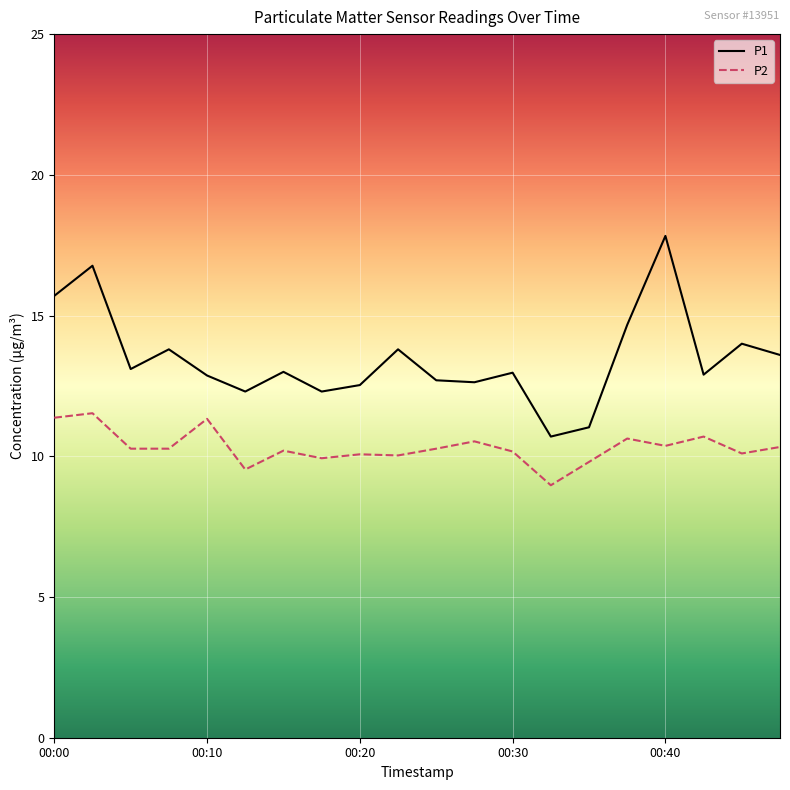

What is the smallest value displayed?

9.0